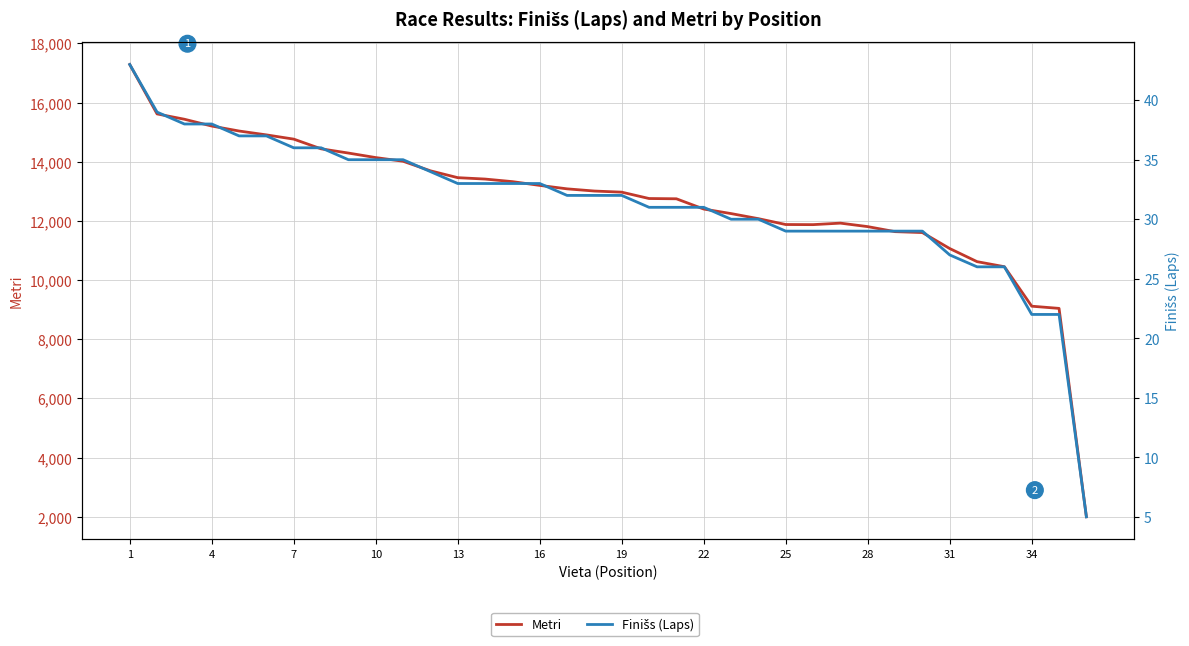

True or false: Metri and Finišs (Laps) intersect in this chart.

False